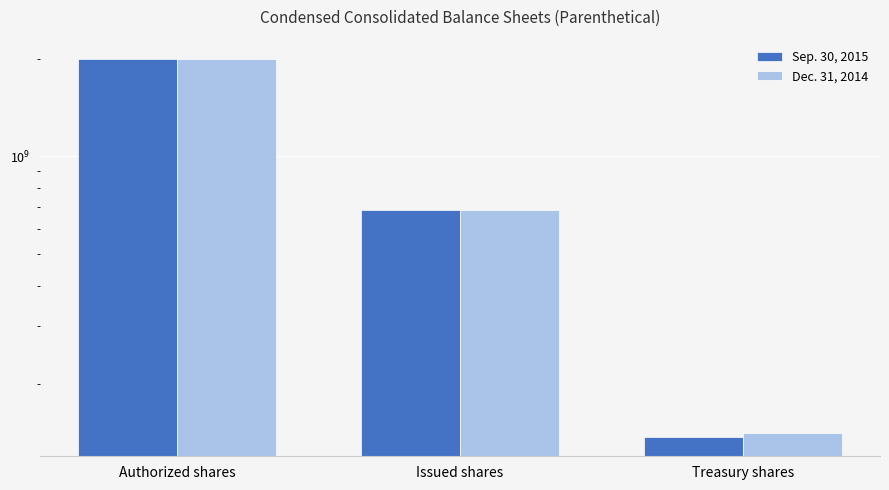

At which category is the sum across all series the highest?

Authorized shares